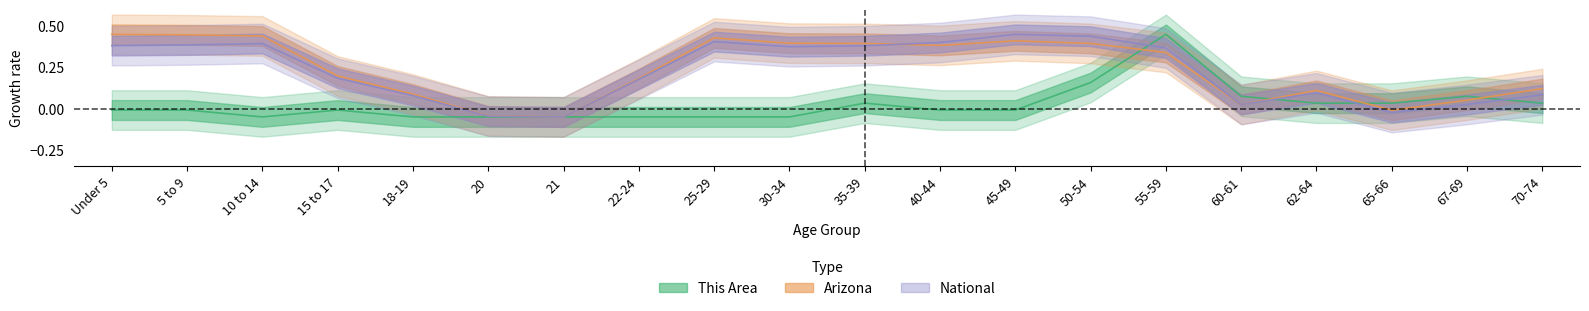

Does the chart display data point markers on the line(s)?

No